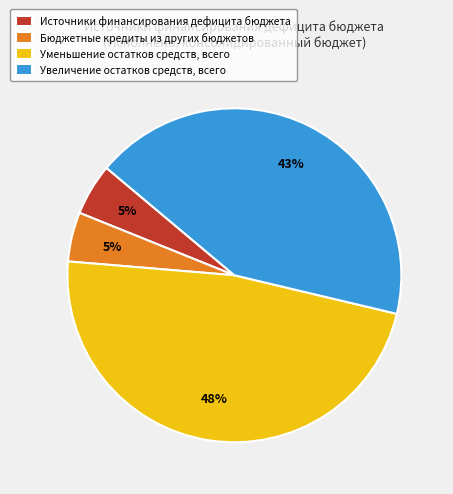

Is the sum of Источники финансирования дефицита бюджета and Увеличение остатков средств, всего greater than half?

No